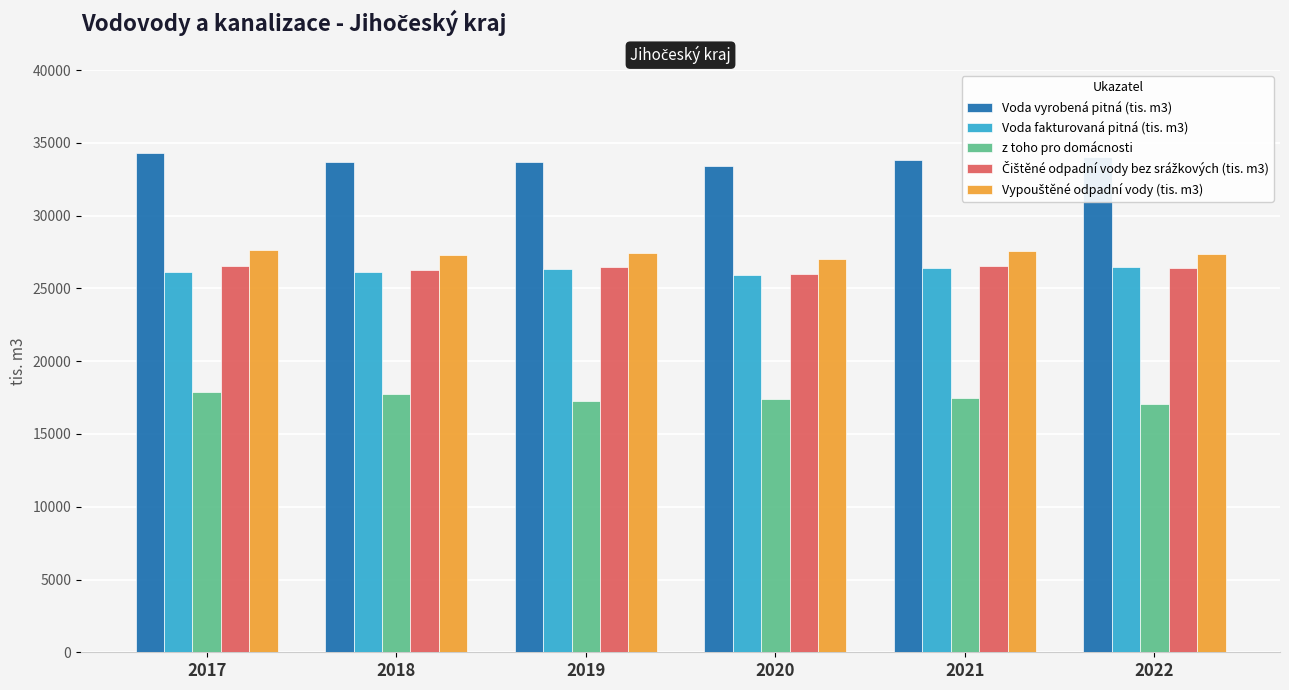

What is the difference between the highest and lowest values at 2022?

16979